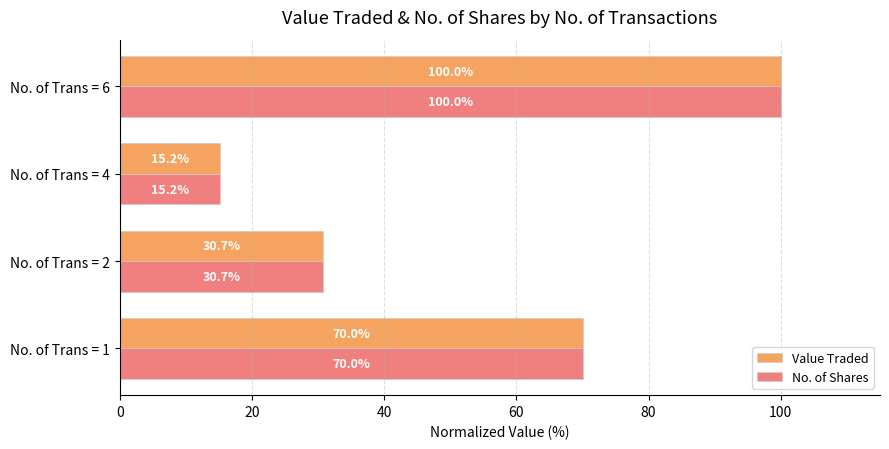

Where is No. of Shares nearest to the value 57?

No. of Trans = 1